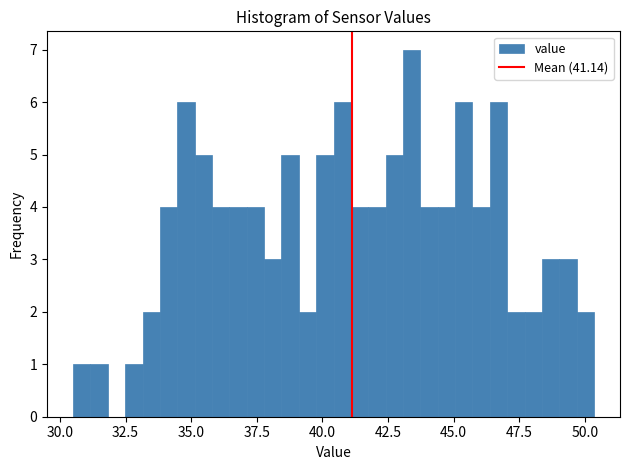

Read against the x-axis, roughly where is the centre of the tallest bar?

43.5